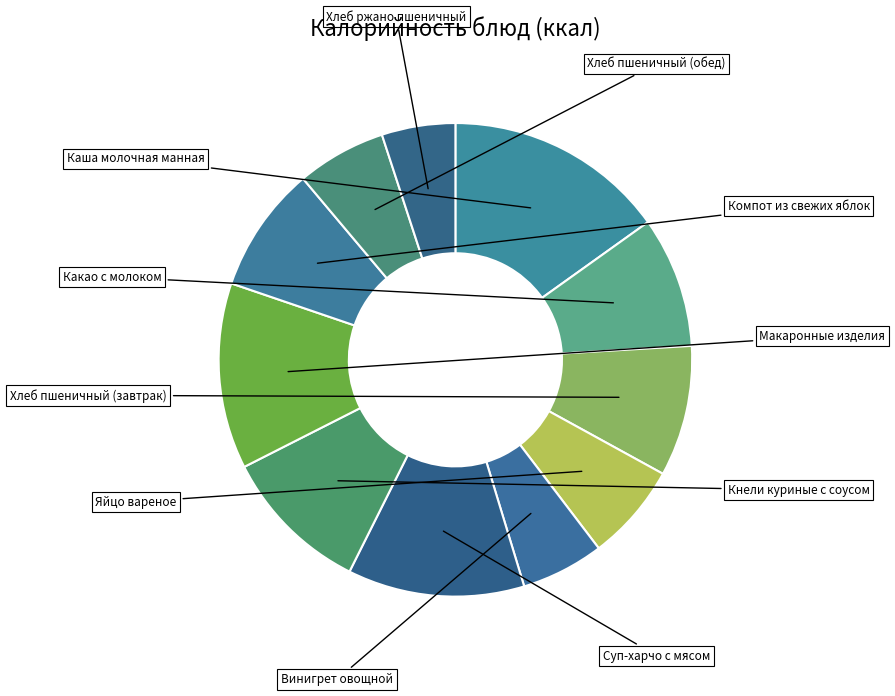

To the nearest percent, what is the average slice percentage?

9%